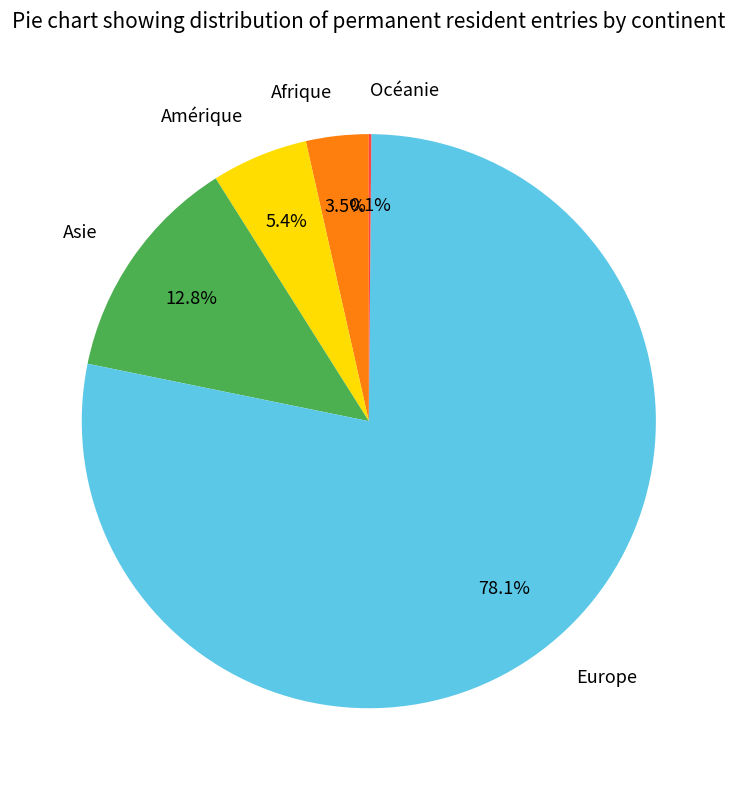

What is the majority slice?

Europe